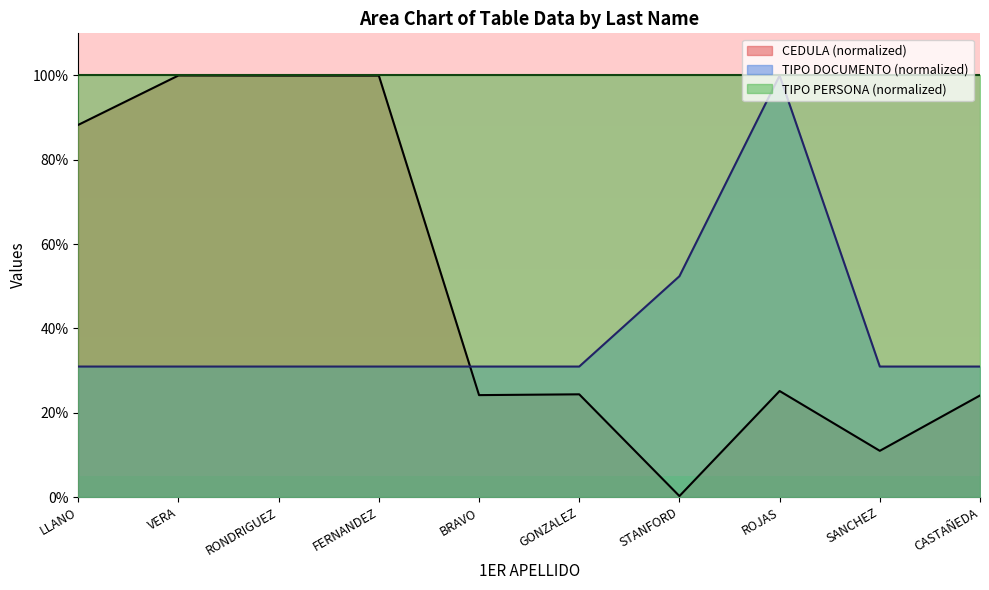

What is the label of the 6th point from the right?

BRAVO